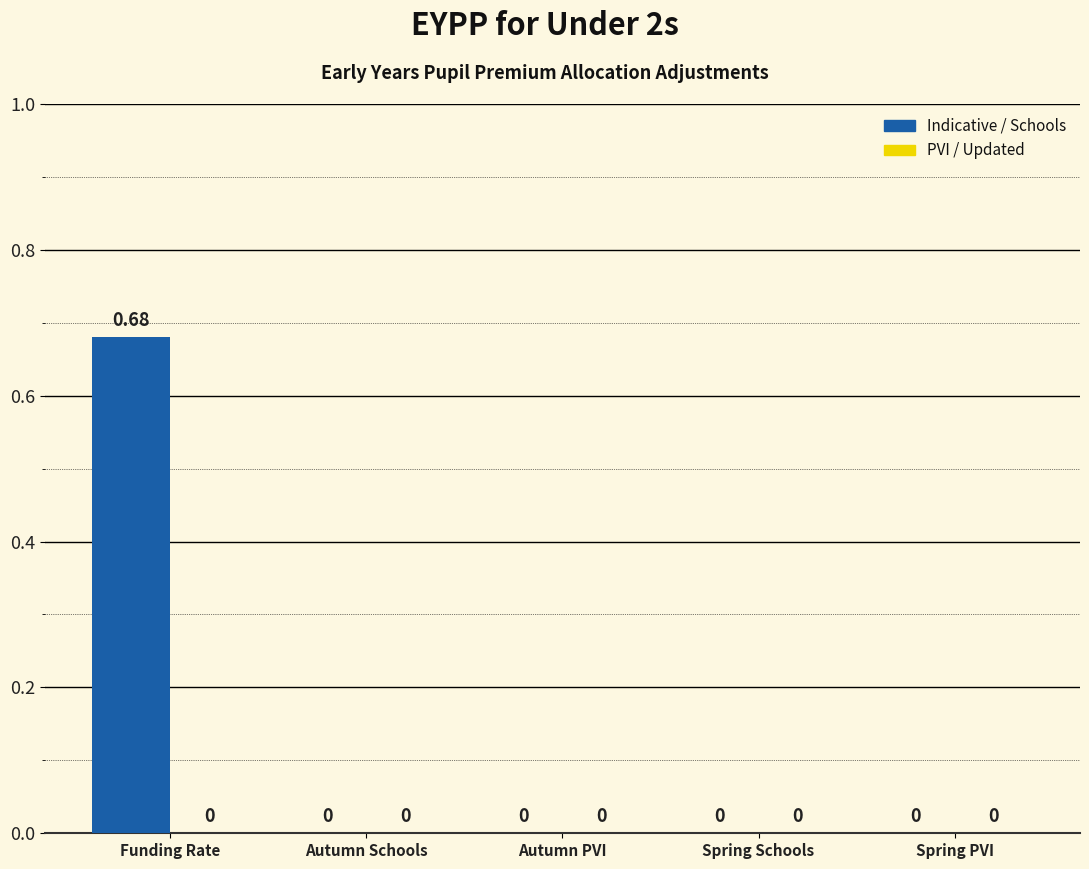

Which category has the highest value across all series?

Funding Rate